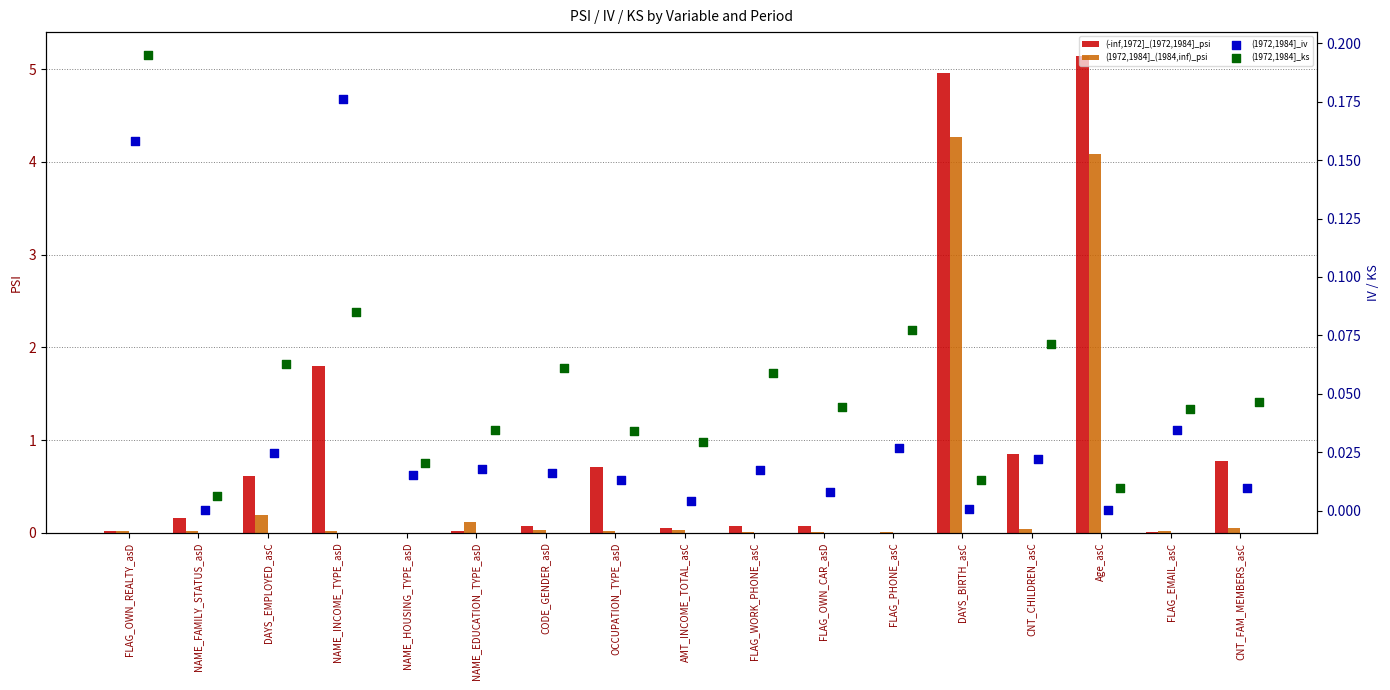

Is the value of (1972,1984]_(1984,inf)_psi at FLAG_OWN_CAR_asD greater than the value of (-inf,1972]_(1972,1984]_psi at NAME_INCOME_TYPE_asD?

No